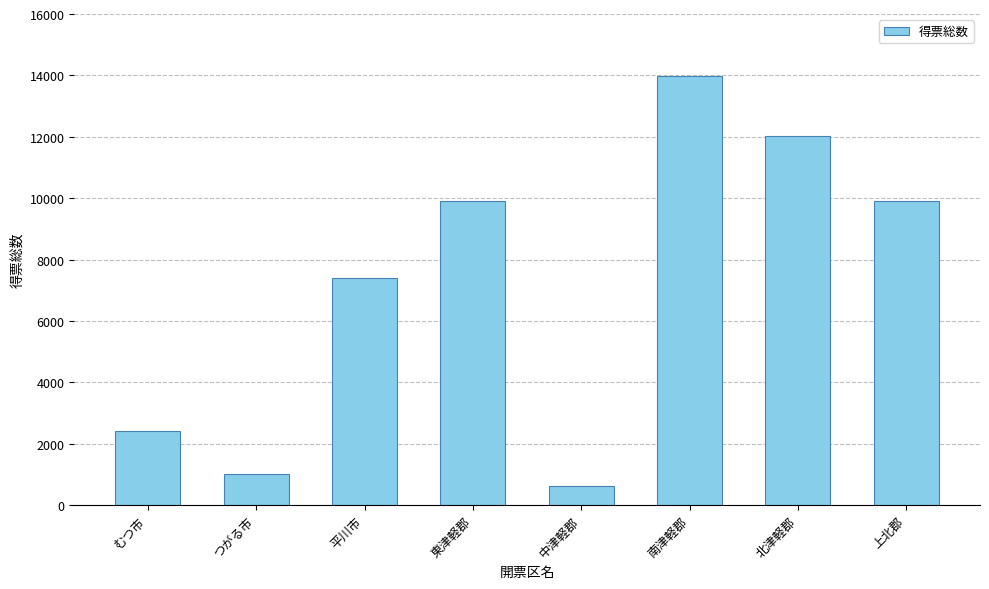

What is the maximum value shown in the chart?

13982